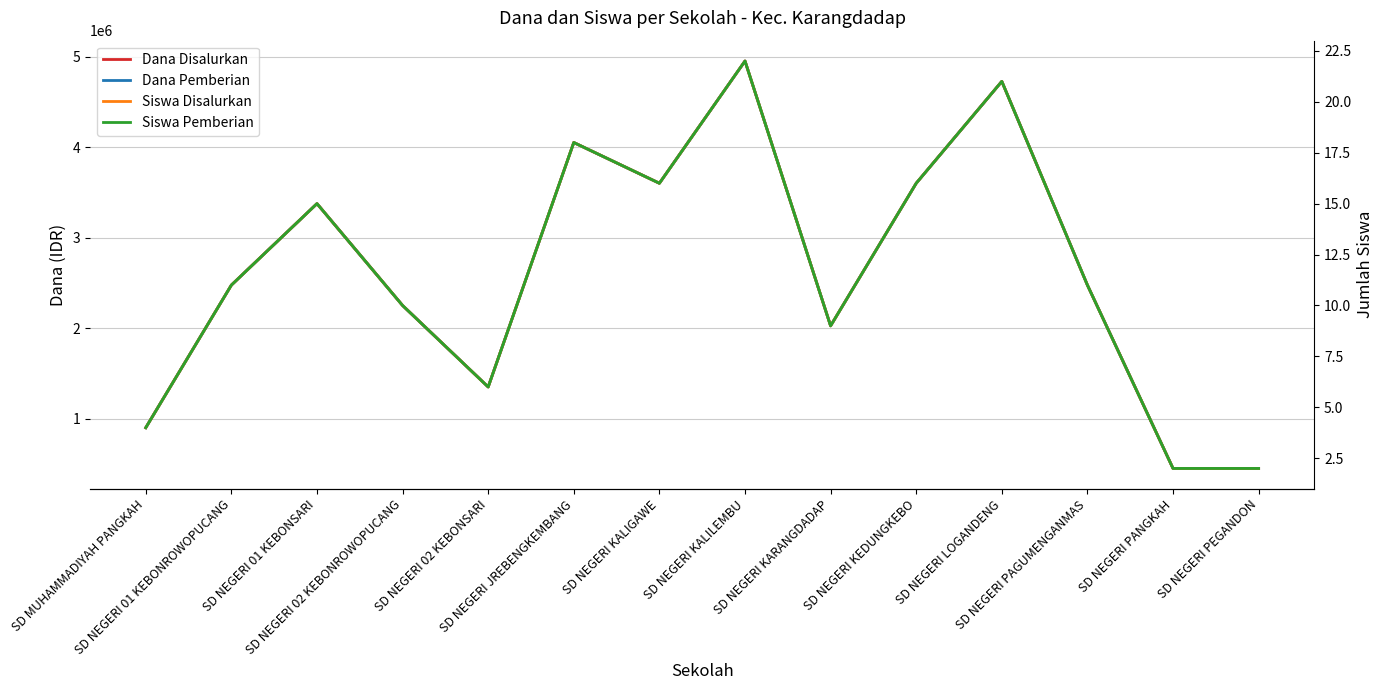

True or false: Dana Pemberian and Dana Disalurkan intersect in this chart.

False